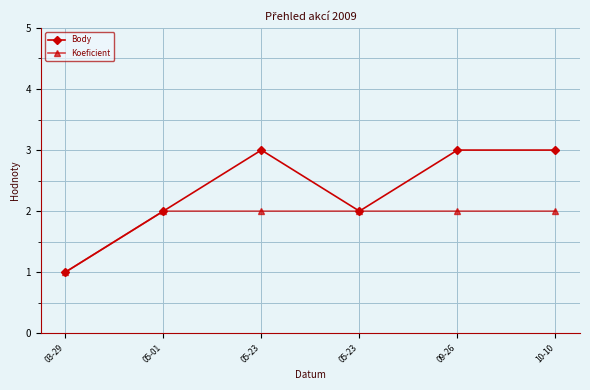

Reading left to right, list all the values displayed in this chart.

Body: 03-29=1	05-01=2	05-23=3	05-23=2	09-26=3	10-10=3
Koeficient: 03-29=1	05-01=2	05-23=2	05-23=2	09-26=2	10-10=2